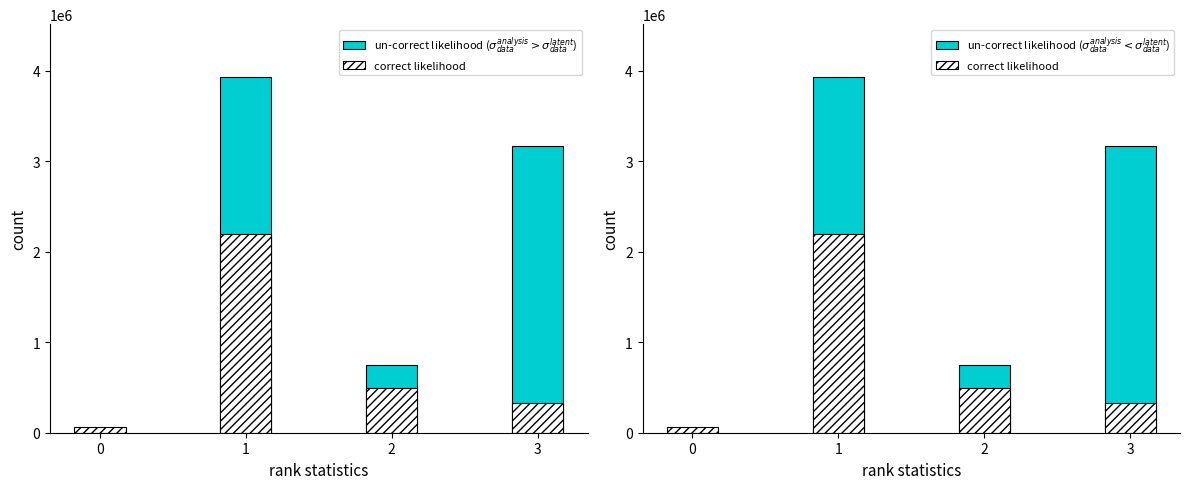

List the series in order of their peak value, highest first.

un-correct likelihood, correct likelihood